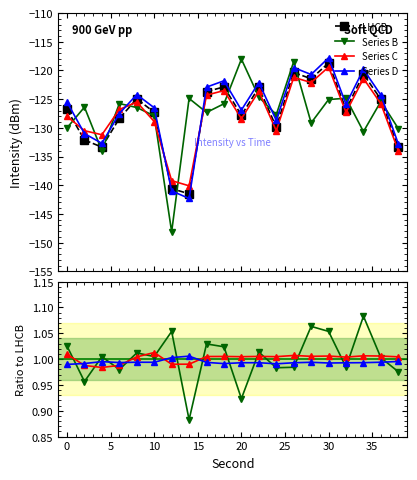

Reading right to left, what are all the values shown in this chart?

LHCB: -133.4	-125.1	-120.6	-126.8	-118.7	-121.4	-120.4	-129.9	-123.0	-127.8	-122.9	-123.7	-141.5	-140.6	-127.3	-125.0	-128.4	-133.4	-132.1	-126.8
Series B: 1.0	1.0	1.1	1.0	1.1	1.1	1.0	1.0	1.0	0.9	1.0	1.0	0.9	1.1	1.0	1.0	1.0	1.0	1.0	1.0
Series C: 1.0	1.0	1.0	1.0	1.0	1.0	1.0	1.0	1.0	1.0	1.0	1.0	1.0	1.0	1.0	1.0	1.0	1.0	1.0	1.0
Series D: 1.0	1.0	1.0	1.0	1.0	1.0	1.0	1.0	1.0	1.0	1.0	1.0	1.0	1.0	1.0	1.0	1.0	1.0	1.0	1.0